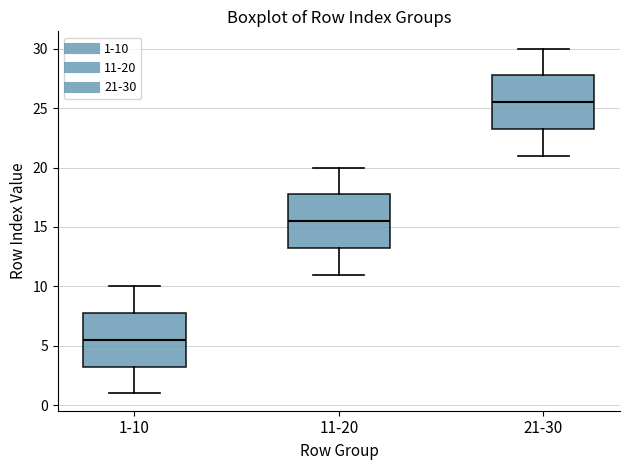

Reading left to right, transcribe this box plot: for each box, give where its median line is, the range the box spans, and where its two whiskers end, as read against the y-axis. The values are not printed on the chart, so give them approximately, as read against the axis.

1-10: median 5.5, box 3.5 to 8.0, whiskers 1.0 to 10.0
11-20: median 15.5, box 13.5 to 18.0, whiskers 11.0 to 20.0
21-30: median 25.5, box 23.5 to 28.0, whiskers 21.0 to 30.0